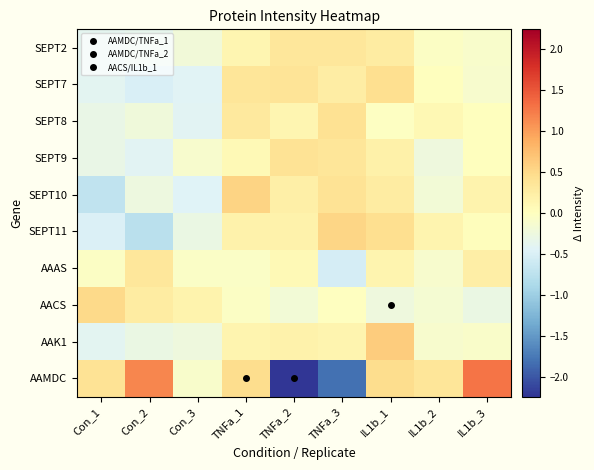

Reading left to right, transcribe all the data shown in this chart.

SEPT2: Con_1=-0.4	Con_2=-0.4	Con_3=-0.2	TNFa_1=0.1	TNFa_2=0.3	TNFa_3=0.3	IL1b_1=0.3	IL1b_2=-0.0	IL1b_3=-0.1
SEPT7: Con_1=-0.4	Con_2=-0.5	Con_3=-0.4	TNFa_1=0.4	TNFa_2=0.4	TNFa_3=0.3	IL1b_1=0.5	IL1b_2=0.0	IL1b_3=-0.1
SEPT8: Con_1=-0.3	Con_2=-0.2	Con_3=-0.4	TNFa_1=0.3	TNFa_2=0.1	TNFa_3=0.4	IL1b_1=-0.0	IL1b_2=0.1	IL1b_3=0.0
SEPT9: Con_1=-0.3	Con_2=-0.4	Con_3=-0.1	TNFa_1=0.1	TNFa_2=0.4	TNFa_3=0.4	IL1b_1=0.2	IL1b_2=-0.2	IL1b_3=0.0
SEPT10: Con_1=-0.7	Con_2=-0.3	Con_3=-0.4	TNFa_1=0.6	TNFa_2=0.2	TNFa_3=0.4	IL1b_1=0.3	IL1b_2=-0.2	IL1b_3=0.2
SEPT11: Con_1=-0.5	Con_2=-0.8	Con_3=-0.3	TNFa_1=0.2	TNFa_2=0.2	TNFa_3=0.5	IL1b_1=0.4	IL1b_2=0.1	IL1b_3=0.0
AAAS: Con_1=-0.1	Con_2=0.3	Con_3=-0.1	TNFa_1=-0.1	TNFa_2=0.1	TNFa_3=-0.5	IL1b_1=0.1	IL1b_2=-0.1	IL1b_3=0.2
AACS: Con_1=0.5	Con_2=0.3	Con_3=0.2	TNFa_1=-0.0	TNFa_2=-0.2	TNFa_3=-0.0	IL1b_1=-0.2	IL1b_2=-0.2	IL1b_3=-0.3
AAK1: Con_1=-0.4	Con_2=-0.3	Con_3=-0.2	TNFa_1=0.2	TNFa_2=0.2	TNFa_3=0.2	IL1b_1=0.6	IL1b_2=-0.1	IL1b_3=-0.1
AAMDC: Con_1=0.4	Con_2=1.2	Con_3=-0.1	TNFa_1=0.5	TNFa_2=-2.2	TNFa_3=-1.8	IL1b_1=0.5	IL1b_2=0.4	IL1b_3=1.3